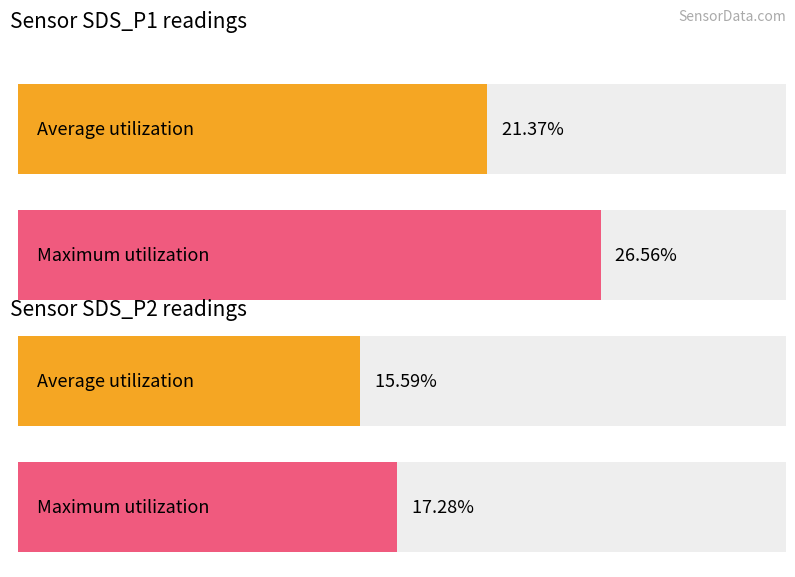

Count the number of data series in this chart.

2